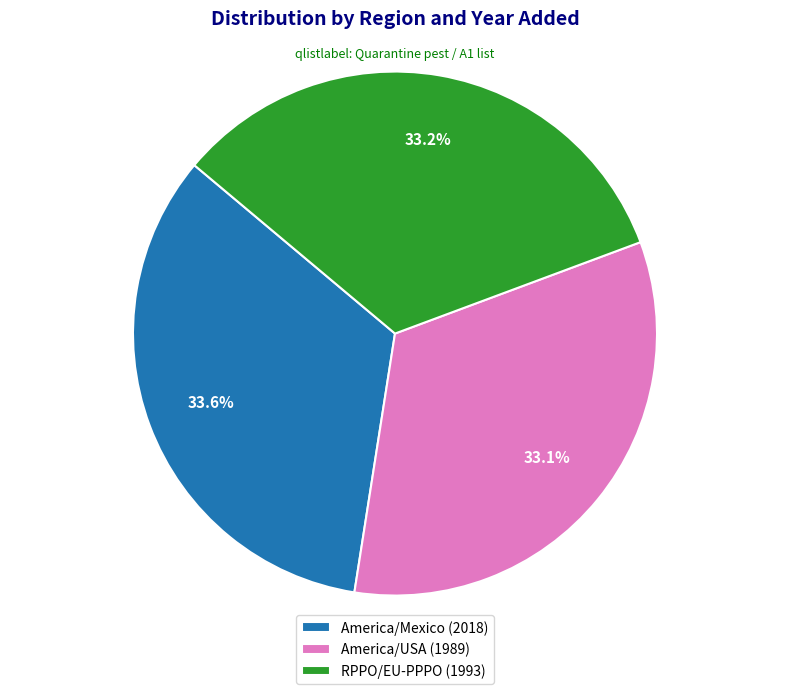

Approximately how many times larger is the value at RPPO/EU-PPPO (1993) compared to America/Mexico (2018)?

1.0